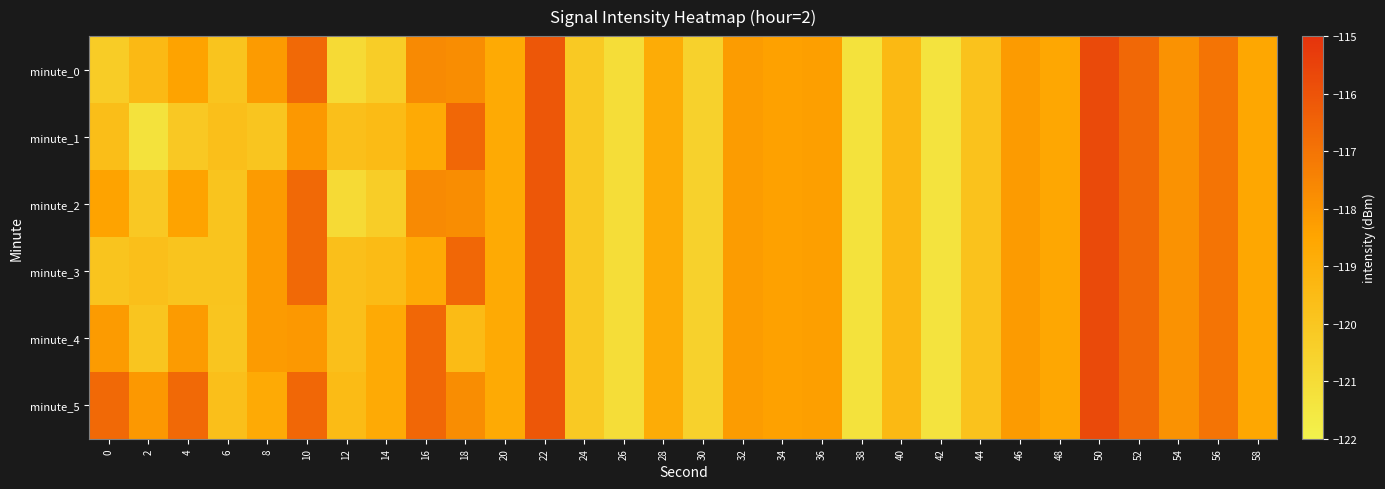

Which has a higher value, 22 or 12?

22